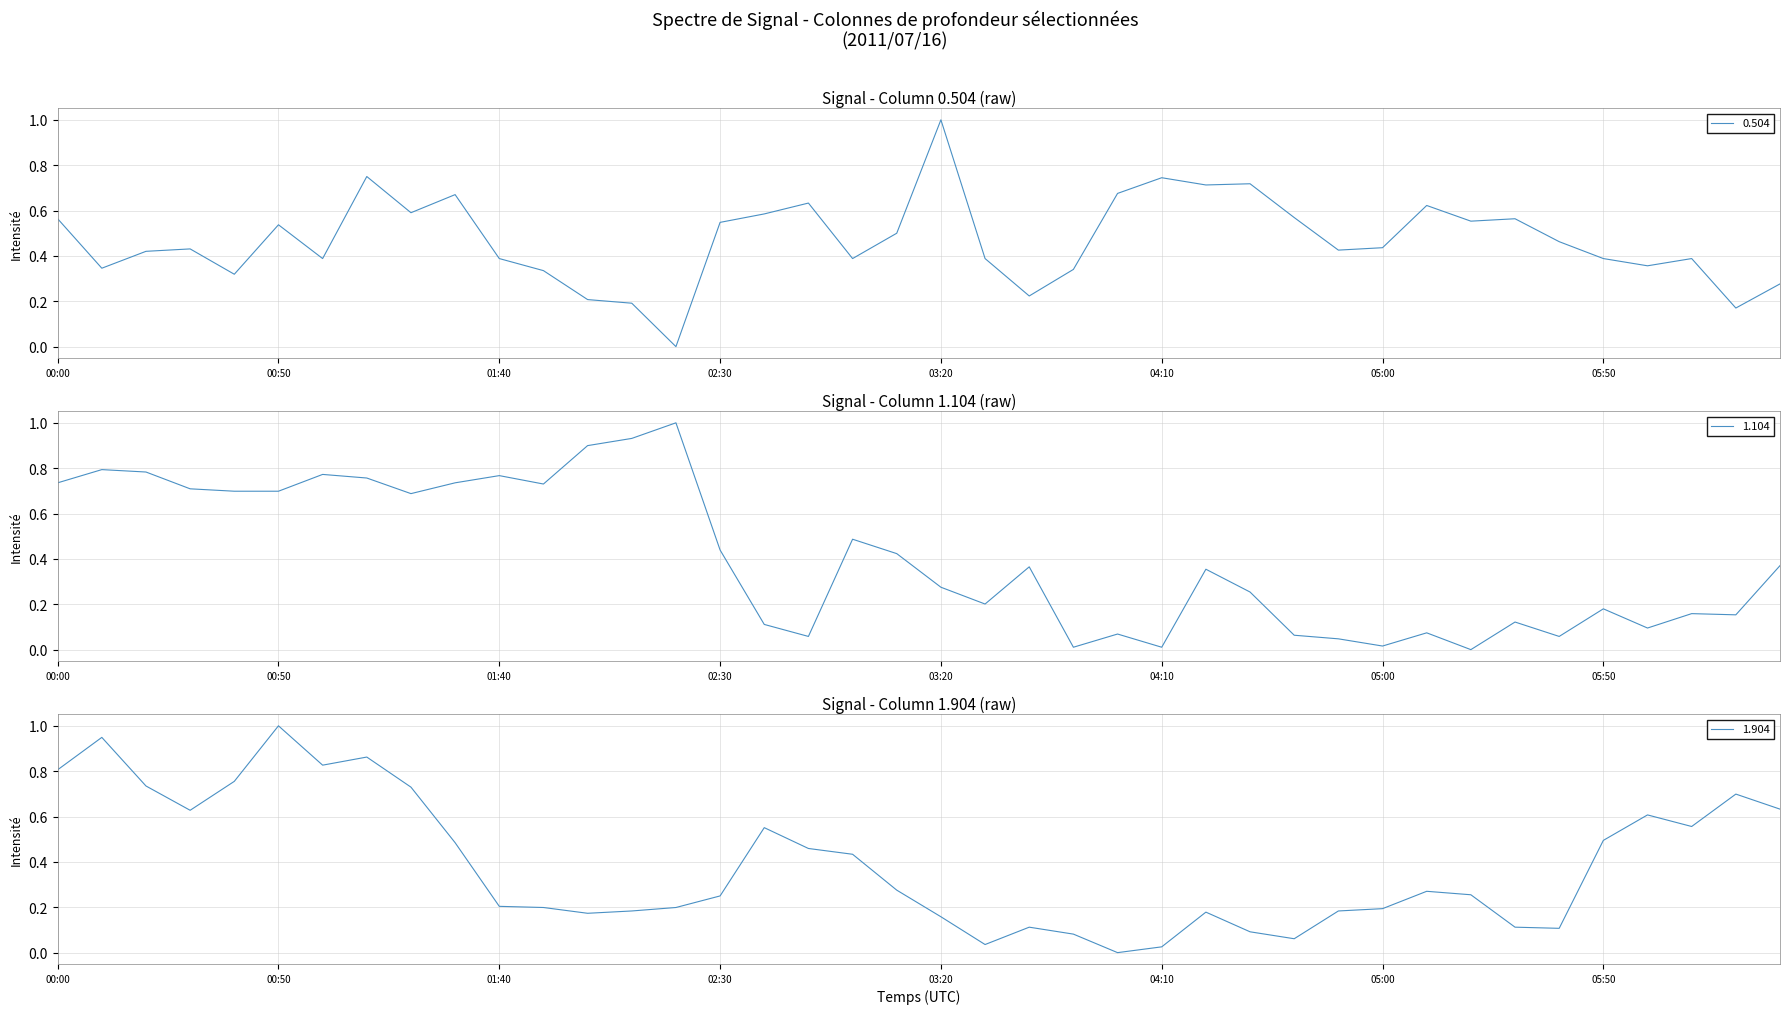

What is the value of the 1.904 point at the 2nd from the left?

0.9